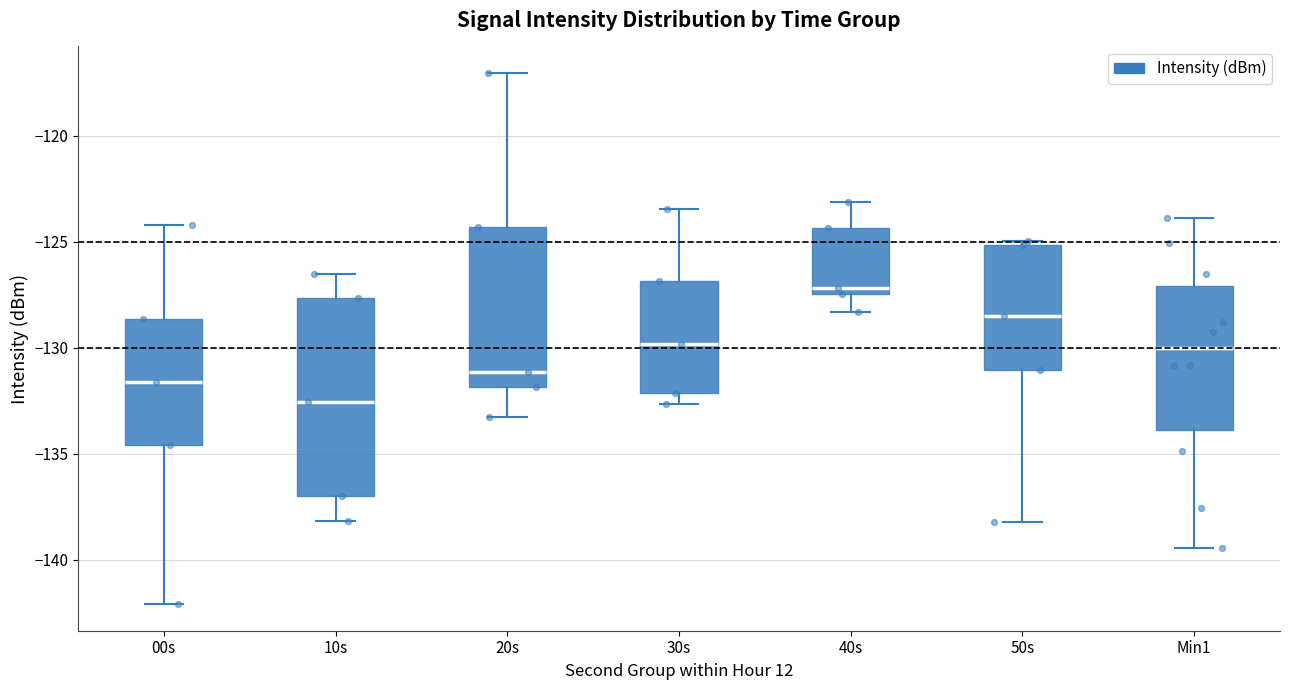

Reading left to right, transcribe this box plot: for each box, give where its median line is, the range the box spans, and where its two whiskers end, as read against the y-axis. The values are not printed on the chart, so give them approximately, as read against the axis.

00s: median -131.5, box -134.5 to -128.5, whiskers -142.0 to -124.0
10s: median -132.5, box -137.0 to -127.5, whiskers -138.0 to -126.5
20s: median -131.0, box -132.0 to -124.5, whiskers -133.5 to -117.0
30s: median -130.0, box -132.0 to -127.0, whiskers -132.5 to -123.5
40s: median -127.0, box -127.5 to -124.5, whiskers -128.5 to -123.0
50s: median -128.5, box -131.0 to -125.0, whiskers -138.0 to -125.0 (just above the box's upper edge)
Min1: median -130.0, box -134.0 to -127.0, whiskers -139.5 to -124.0